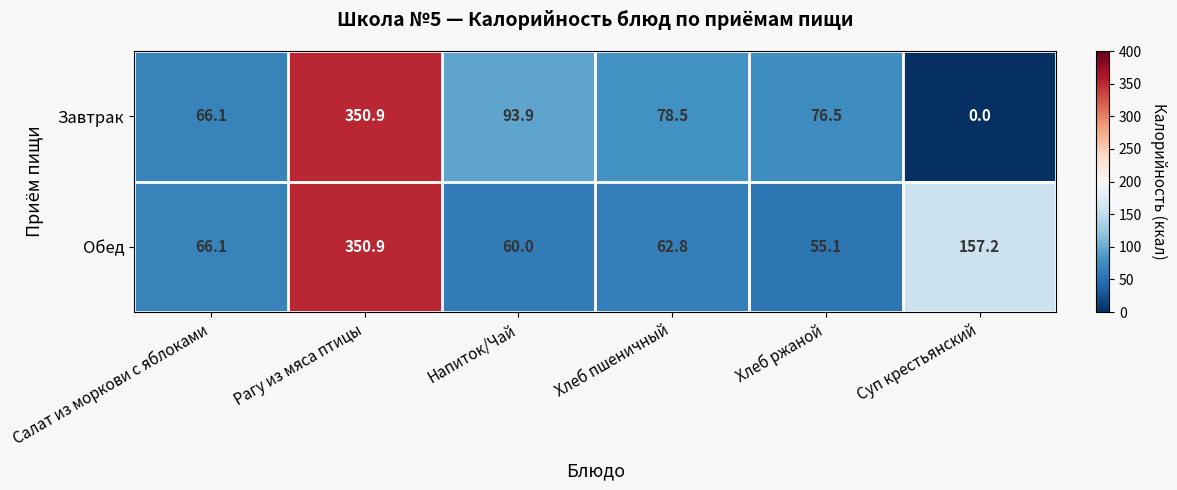

What is the difference between the maximum and minimum values in the Завтрак series?

350.9